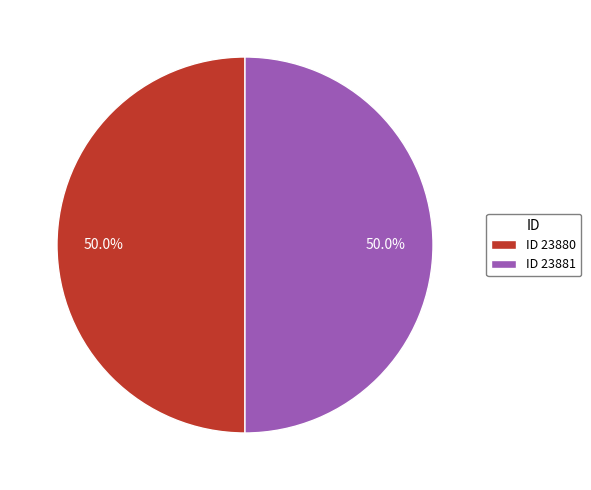

Do ID 23880 and ID 23881 together represent more than half of the pie?

Yes